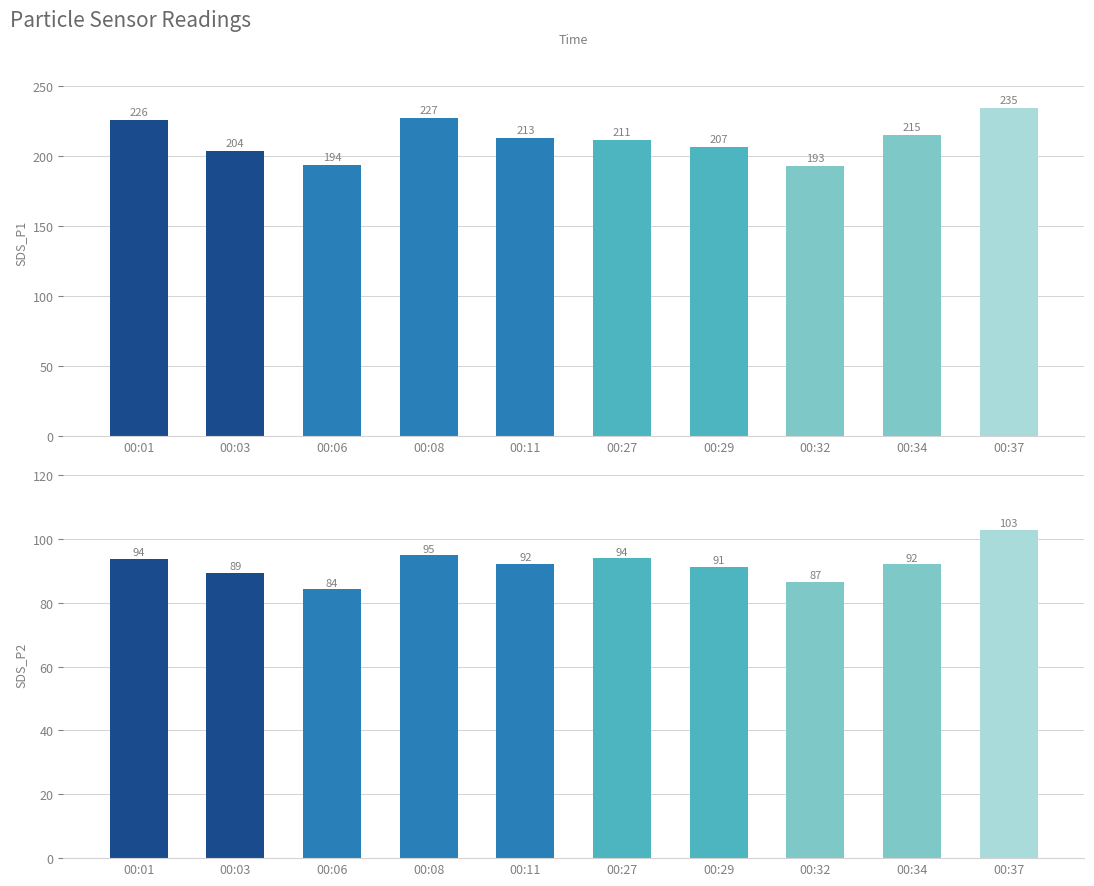

Reading right to left, what are all the values shown in this chart?

SDS_P1: 234.7	215.1	193.3	206.7	211.4	212.9	227.3	193.5	204.0	226.0
SDS_P2: 102.8	92.0	86.5	91.3	93.8	92.1	94.8	84.2	89.3	93.6